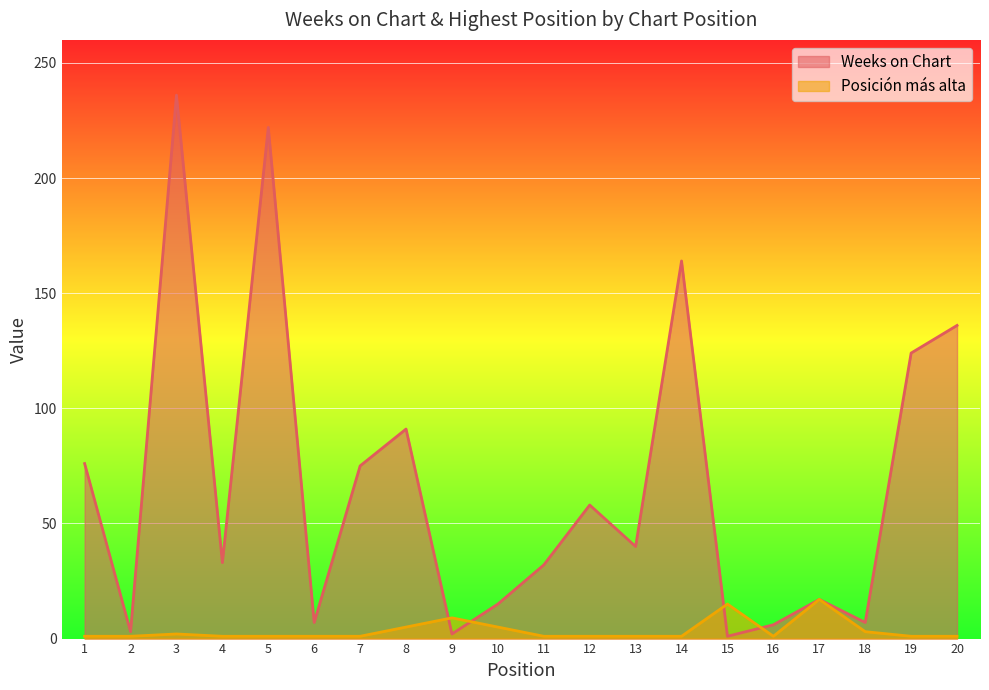

Rank the series at 16 from lowest to highest value.

Posición más alta, Weeks on Chart